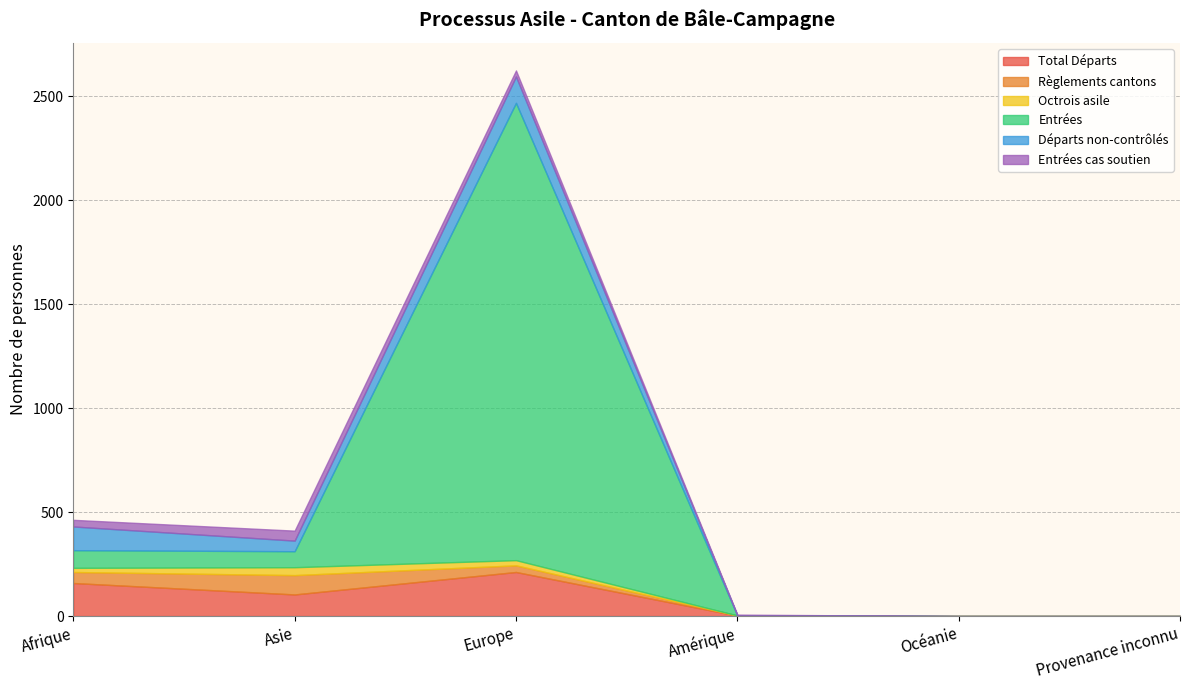

How many positive values does the Entrées series have?

3